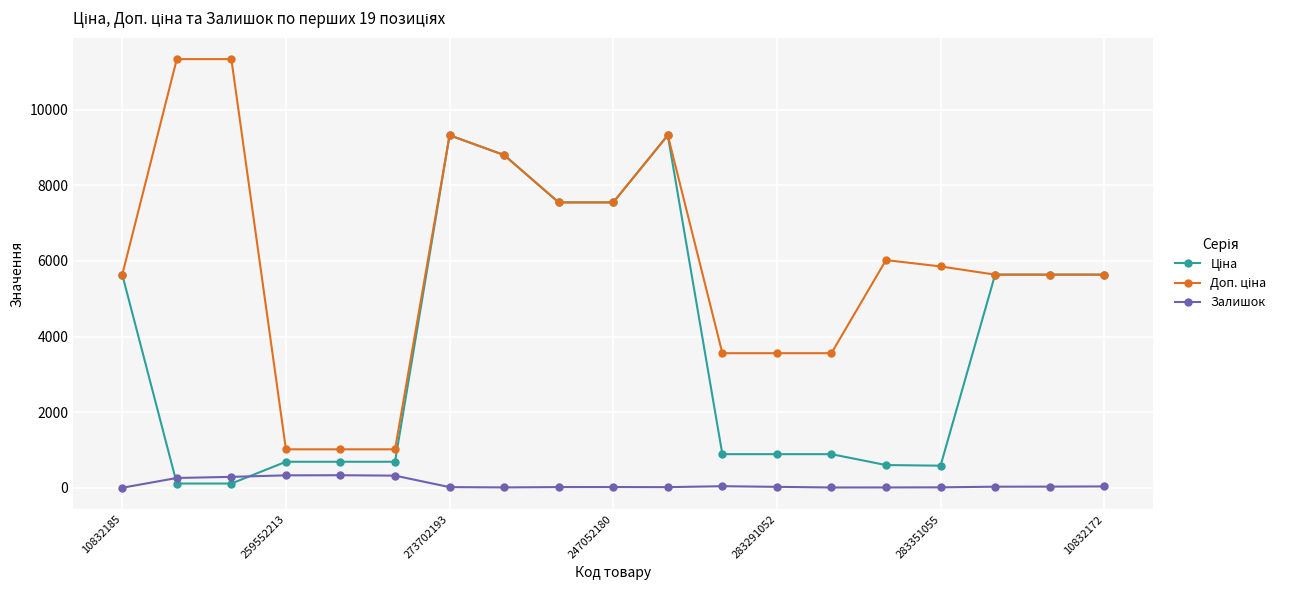

At how many categories does at least one series exceed 4868?

13